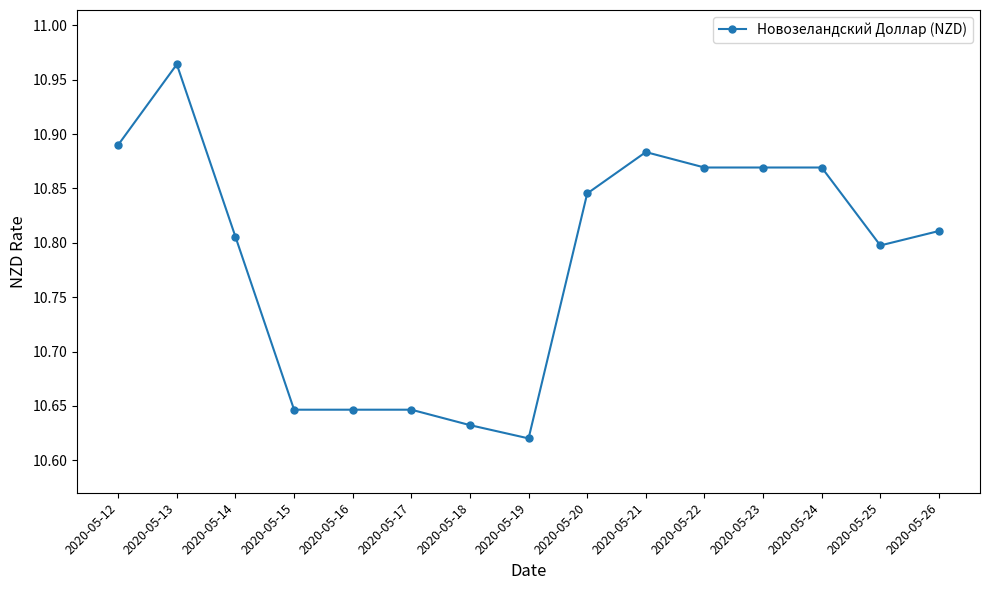

Is it true that the value at 2020-05-25 is 10.8?

True